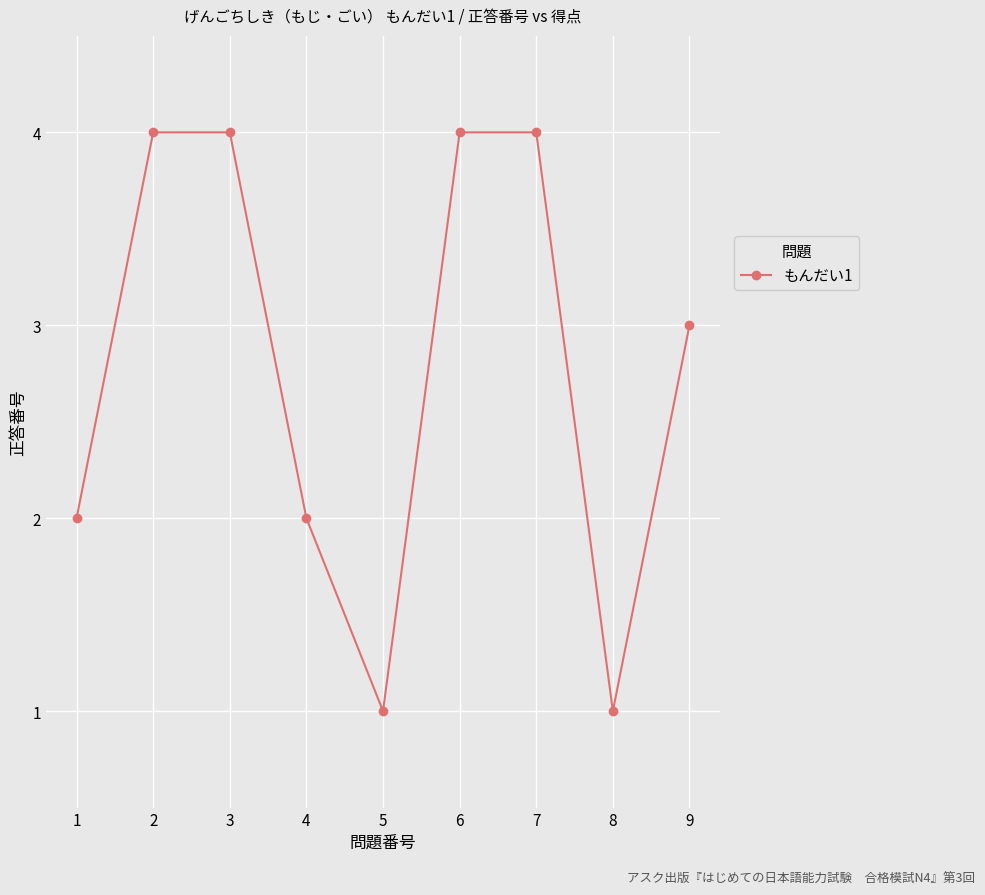

What is the ratio of the value at 4 to the value at 9?

0.7